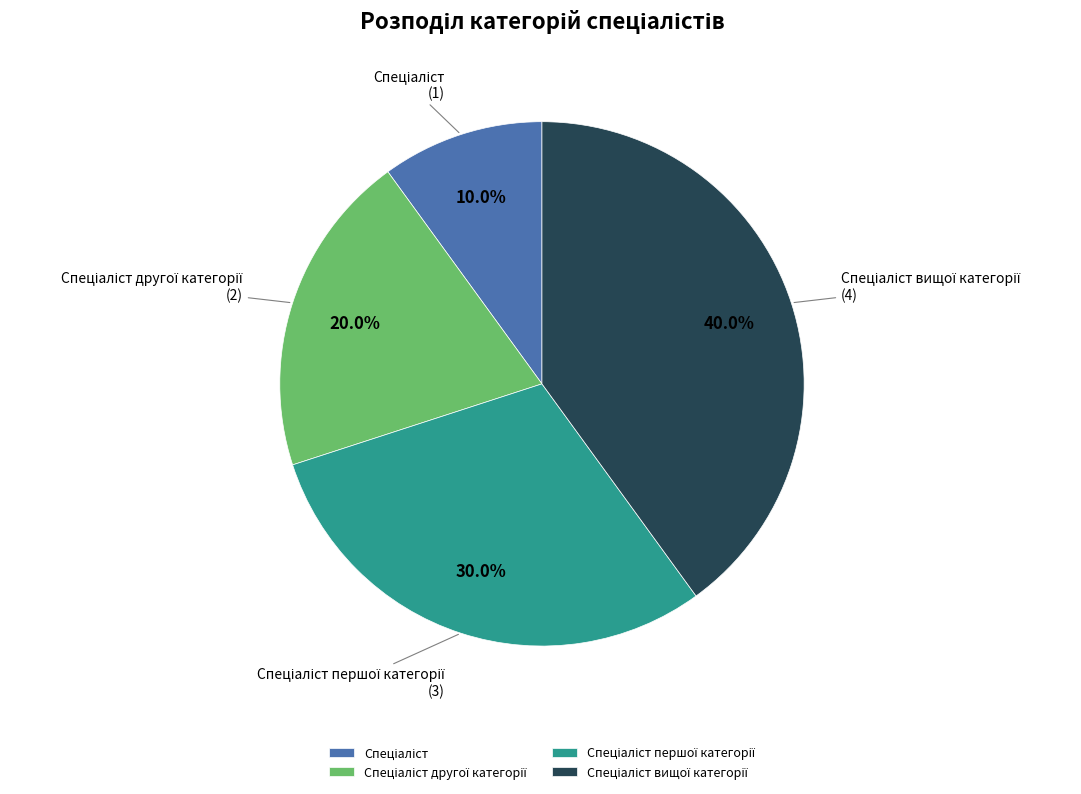

Is there any slice that represents more than half of the pie?

No